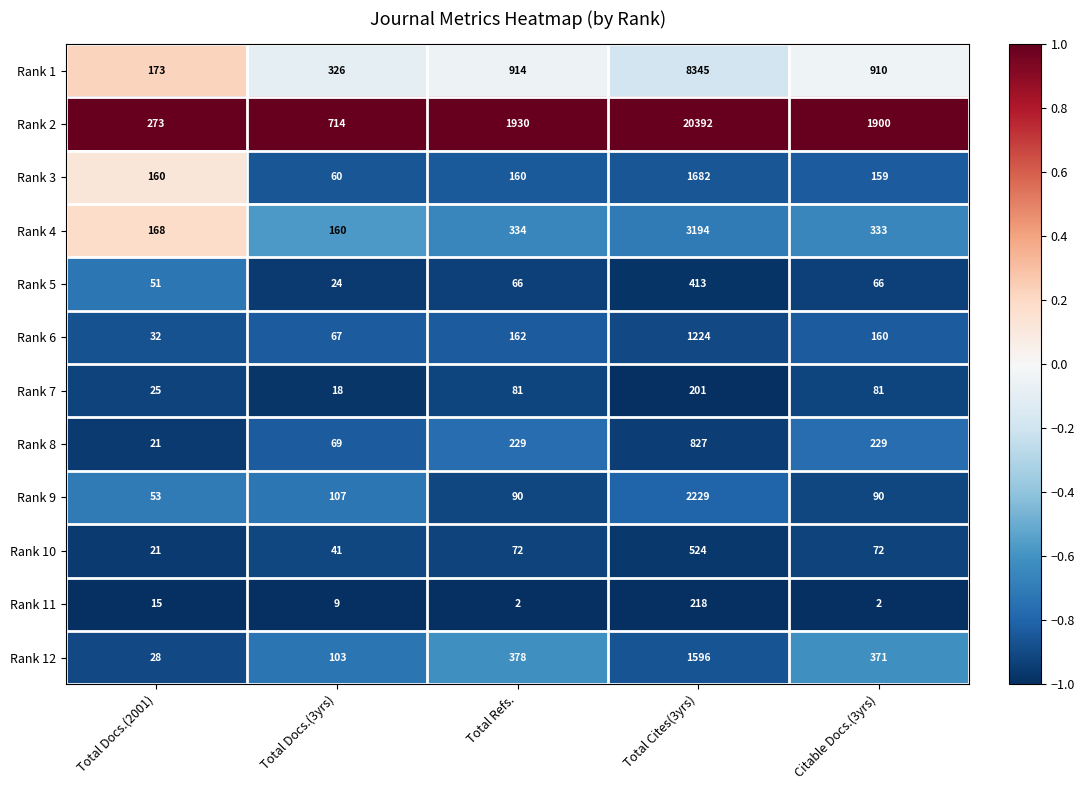

Which category has the highest value in the Rank 5 series?

Total Cites(3yrs)